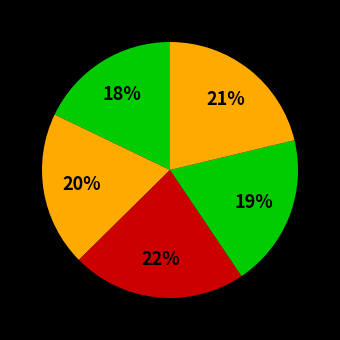

To the nearest percent, what is the average slice percentage?

20%